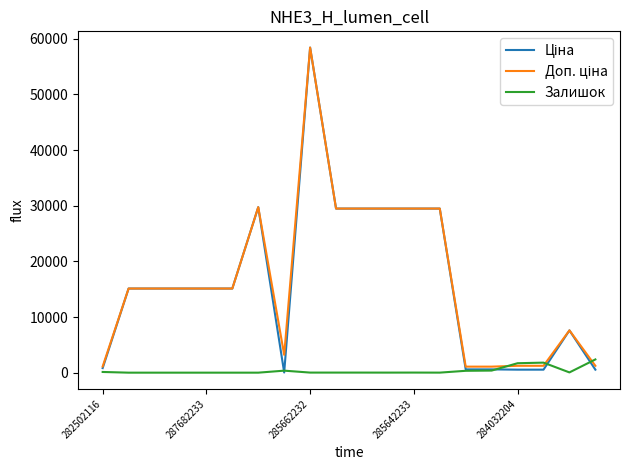

Reading left to right, extract all data points from this chart.

Ціна: 818.5	15120.0	15120.0	15120.0	15120.0	15120.0	29747.2	32.0	58426.5	29491.5	29491.5	29491.5	29491.5	29491.5	589.9	589.9	539.0	539.0	7596.5	539.0
Доп. ціна: 1109.2	15120.0	15120.0	15120.0	15120.0	15120.0	29747.2	3205.0	58426.5	29491.5	29491.5	29491.5	29491.5	29491.5	1081.7	1081.7	1235.4	1235.4	7596.5	1235.4
Залишок: 125.0	0.0	0.0	0.0	0.0	0.0	0.0	360.0	14.0	14.0	13.0	10.0	16.0	7.0	334.0	374.0	1697.0	1802.0	44.0	2375.0